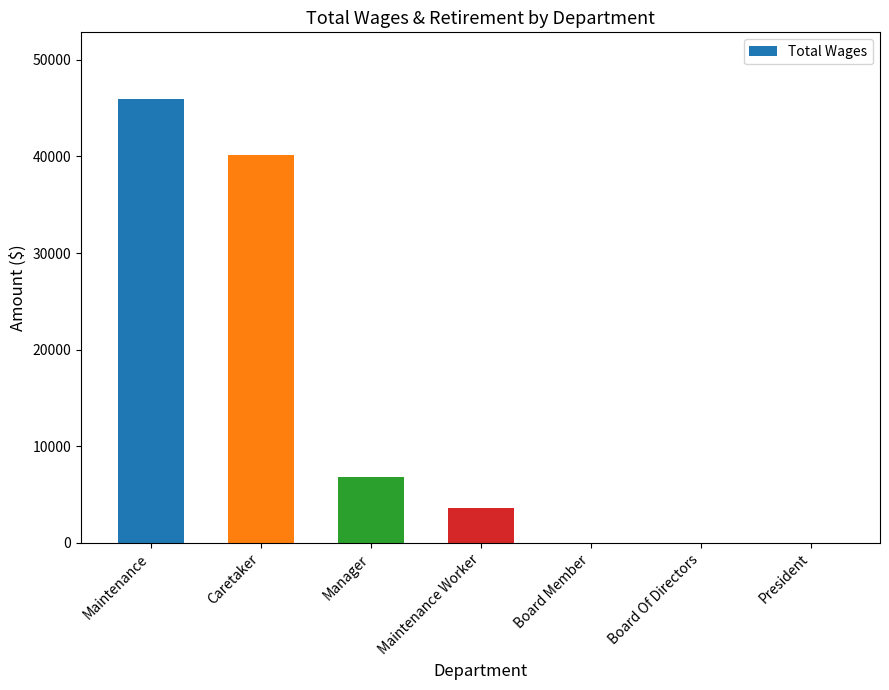

Reading left to right, transcribe all the data shown in this chart.

45952	40200	6800	3660	0	0	0